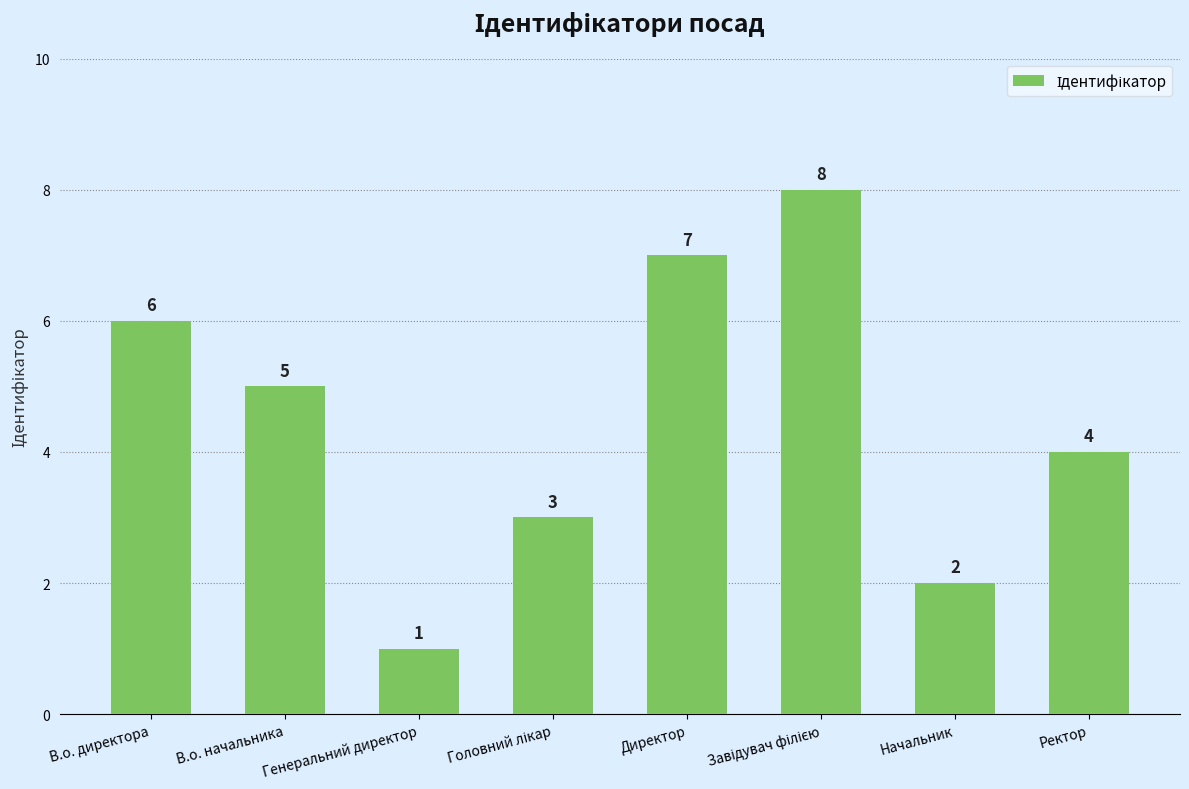

What is the difference between the second highest and minimum values?

6